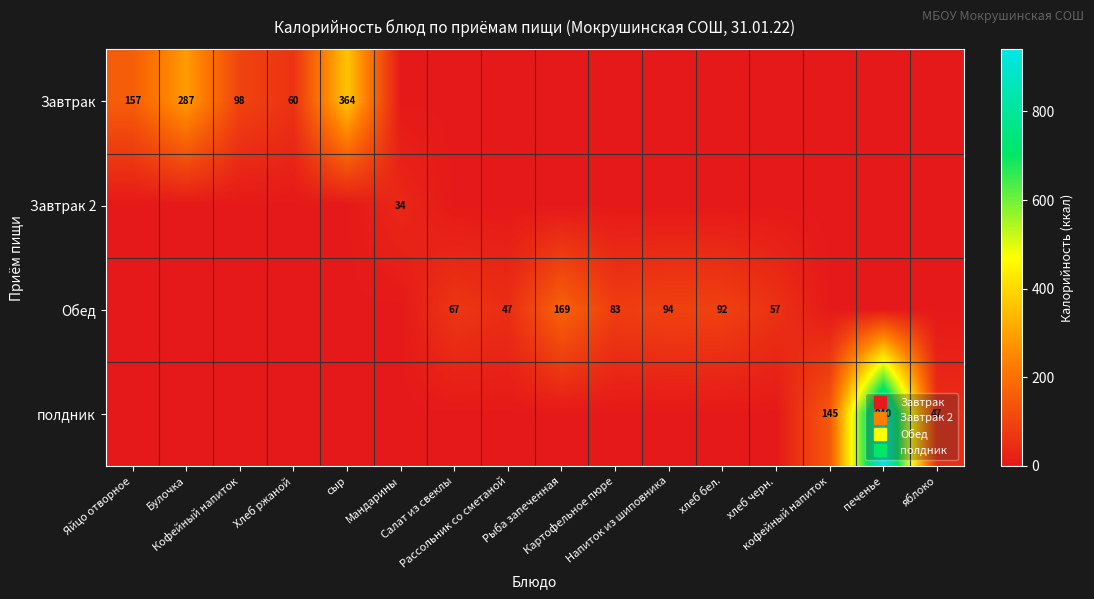

How many categories are shown in the chart?

16